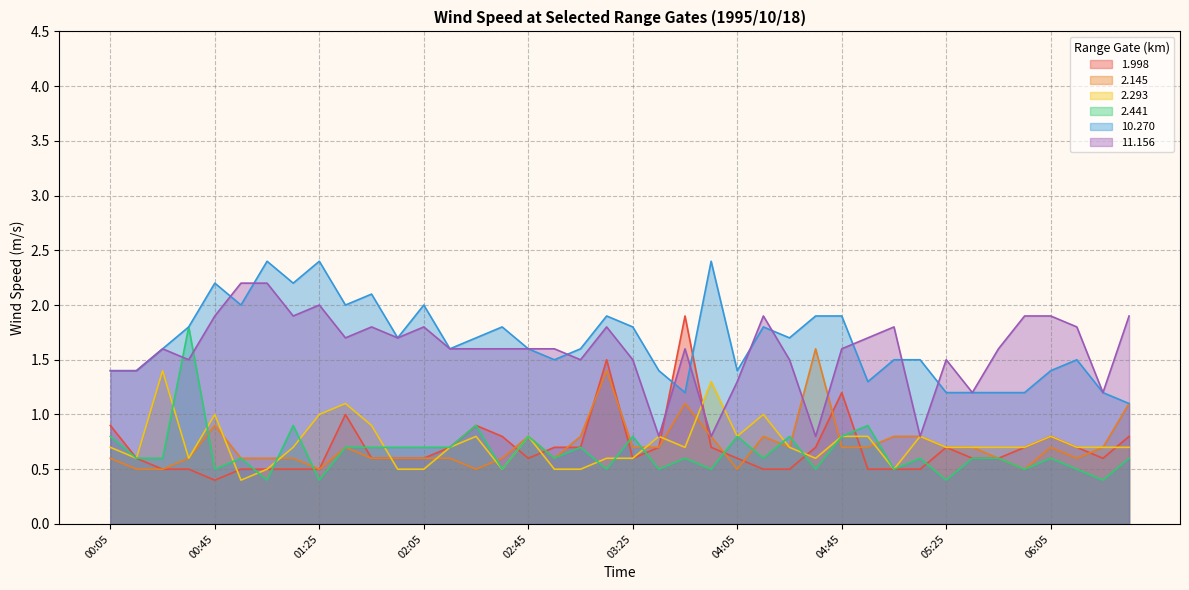

What are all the series names shown in the legend?

1.998, 2.145, 2.293, 2.441, 10.270, 11.156